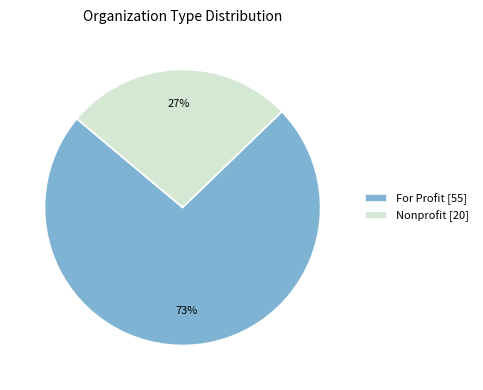

Is it true that For Profit [55] is 73% of the pie?

True